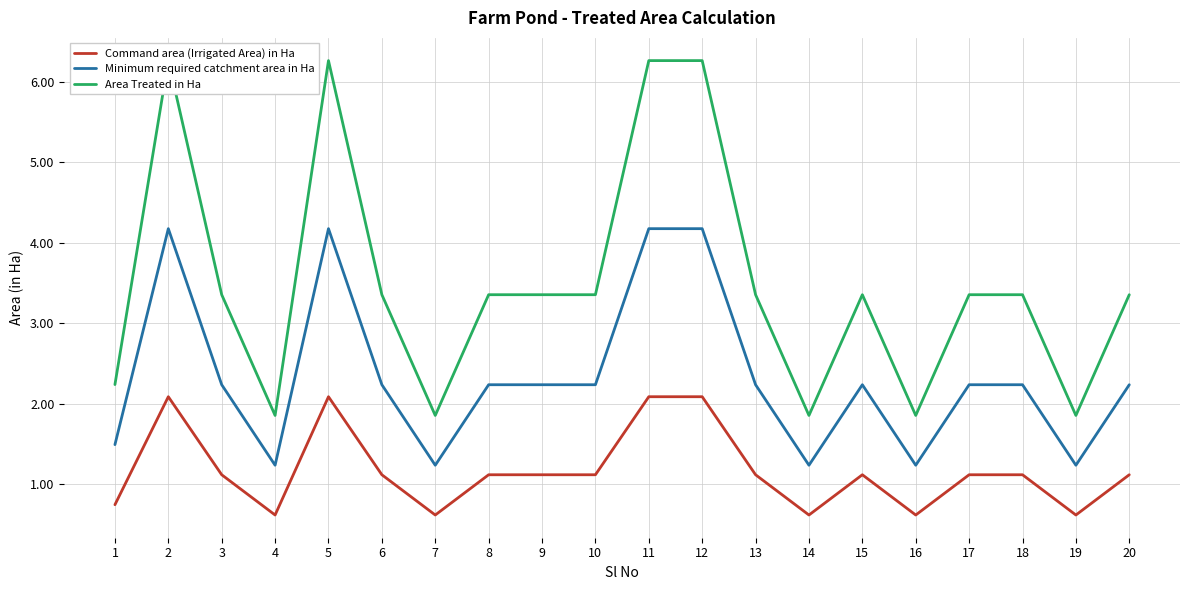

Rank the series by their maximum value, from lowest to highest.

Command area (Irrigated Area) in Ha, Minimum required catchment area in Ha, Area Treated in Ha